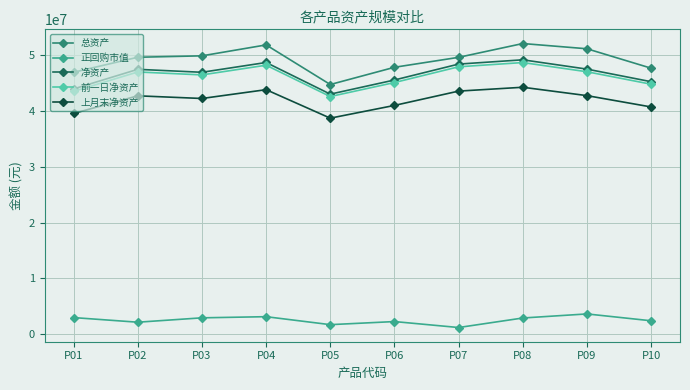

What is the smallest value displayed?

1210272